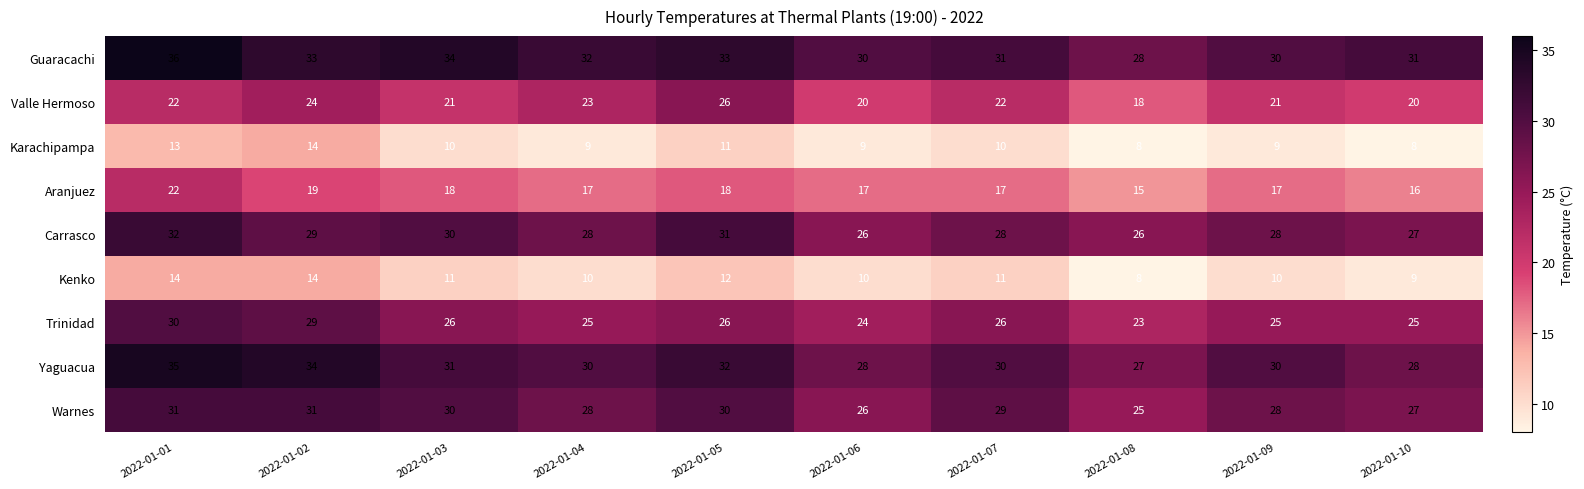

At which label does Carrasco first exceed 28?

2022-01-01